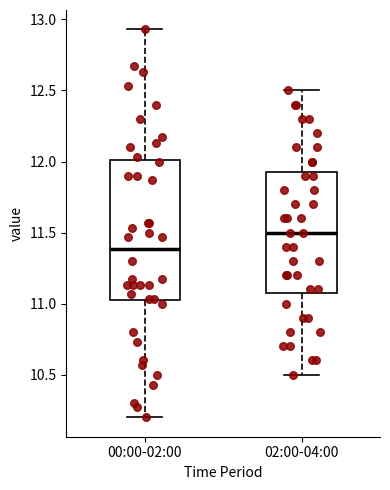

Which box's median line is the lowest?

00:00-02:00